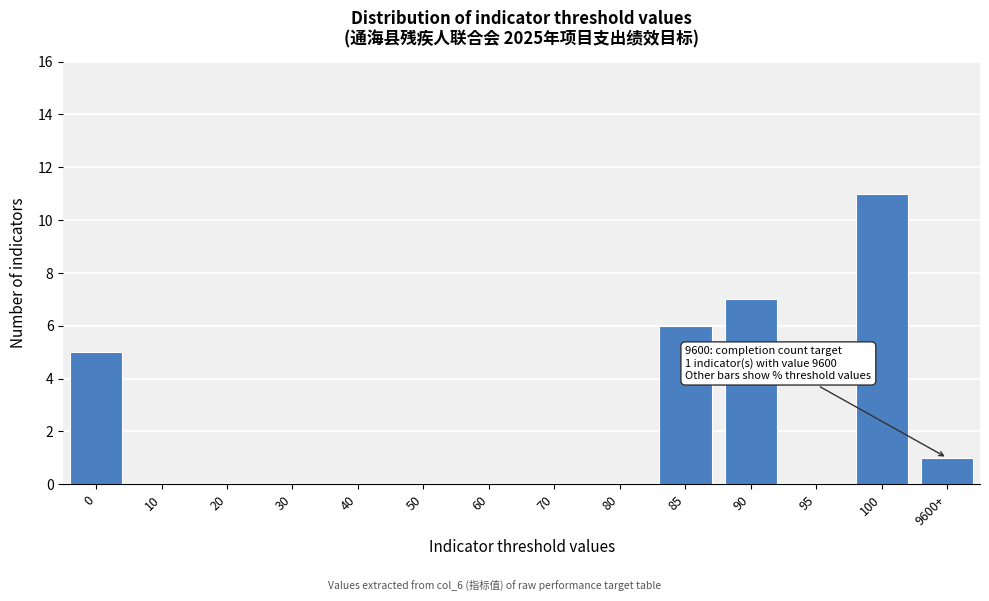

Reading left to right, transcribe all the data shown in this chart.

0=5	10=0	20=0	30=0	40=0	50=0	60=0	70=0	80=0	85=6	90=7	95=0	100=11	9600+=1